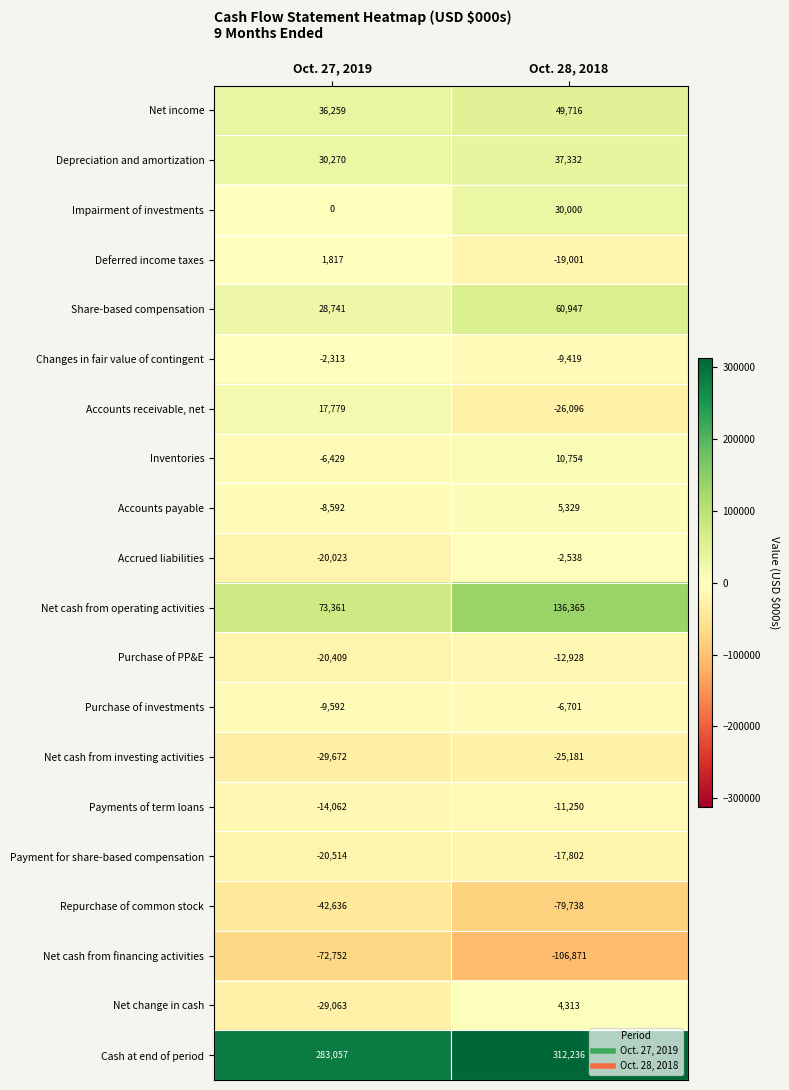

What is the difference between the maximum and minimum values in the Net change in cash series?

33376